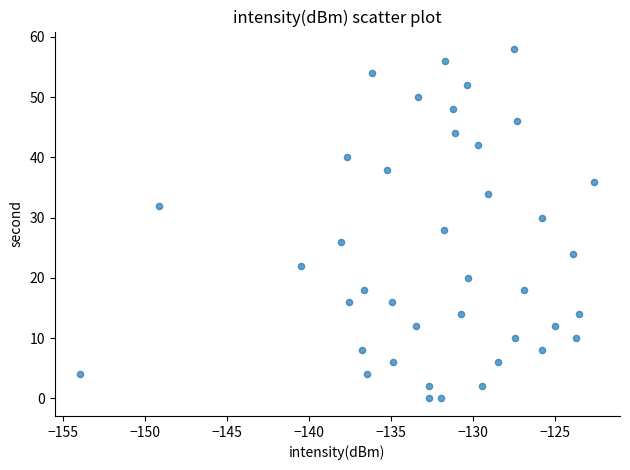

What is the range of Y values (max minus min)?

58